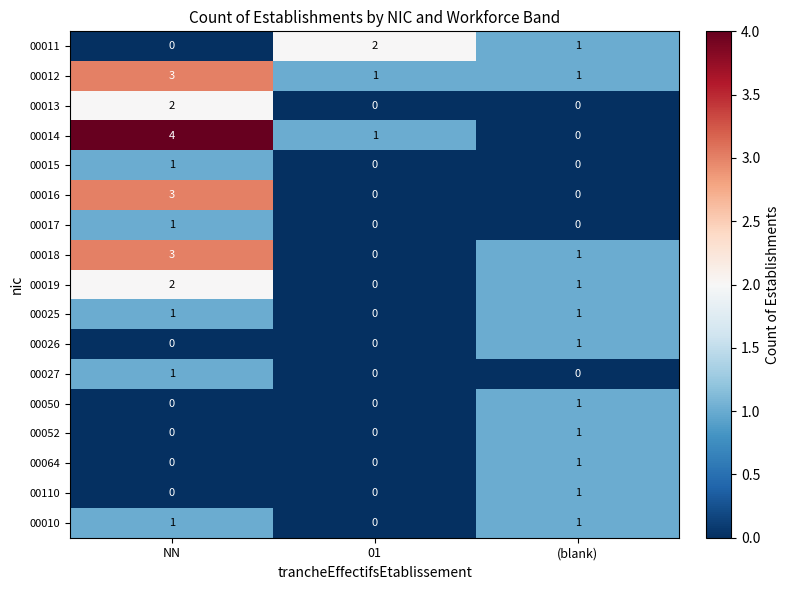

At which label is 00019 closest to 1?

(blank)